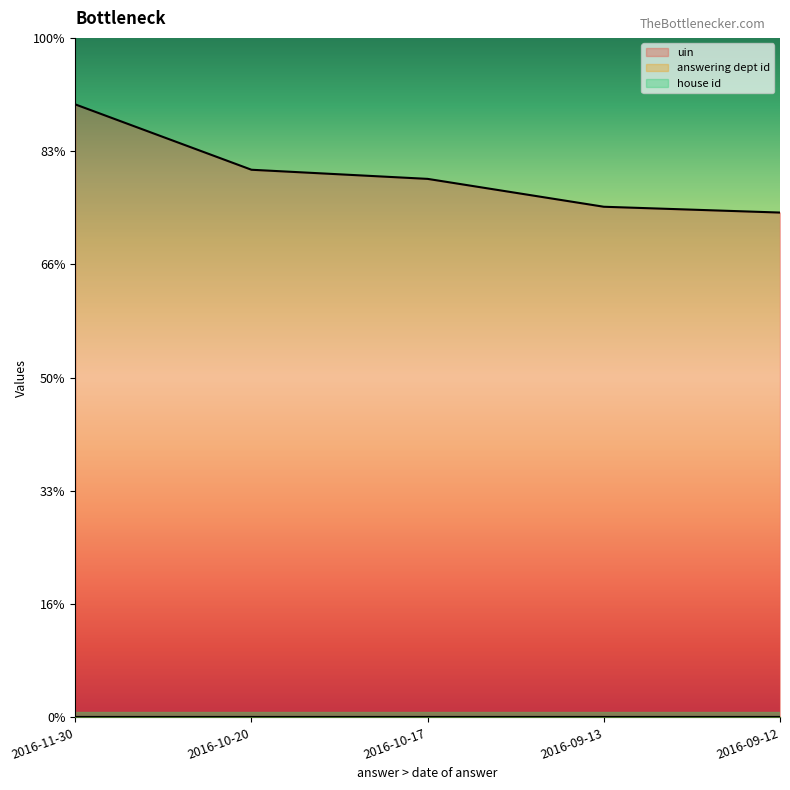

True or false: house id has more than 0 interior local peaks.

False